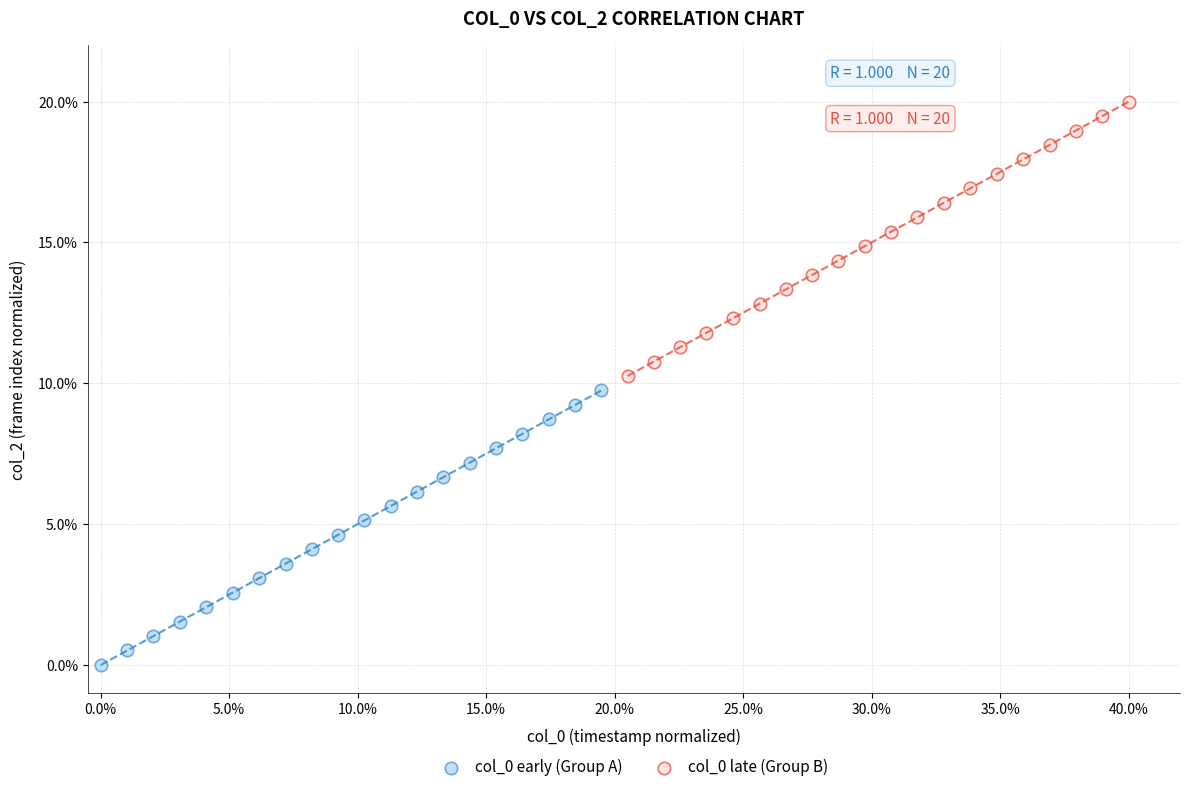

Which series reaches the maximum Y coordinate?

col_0 late (Group B)